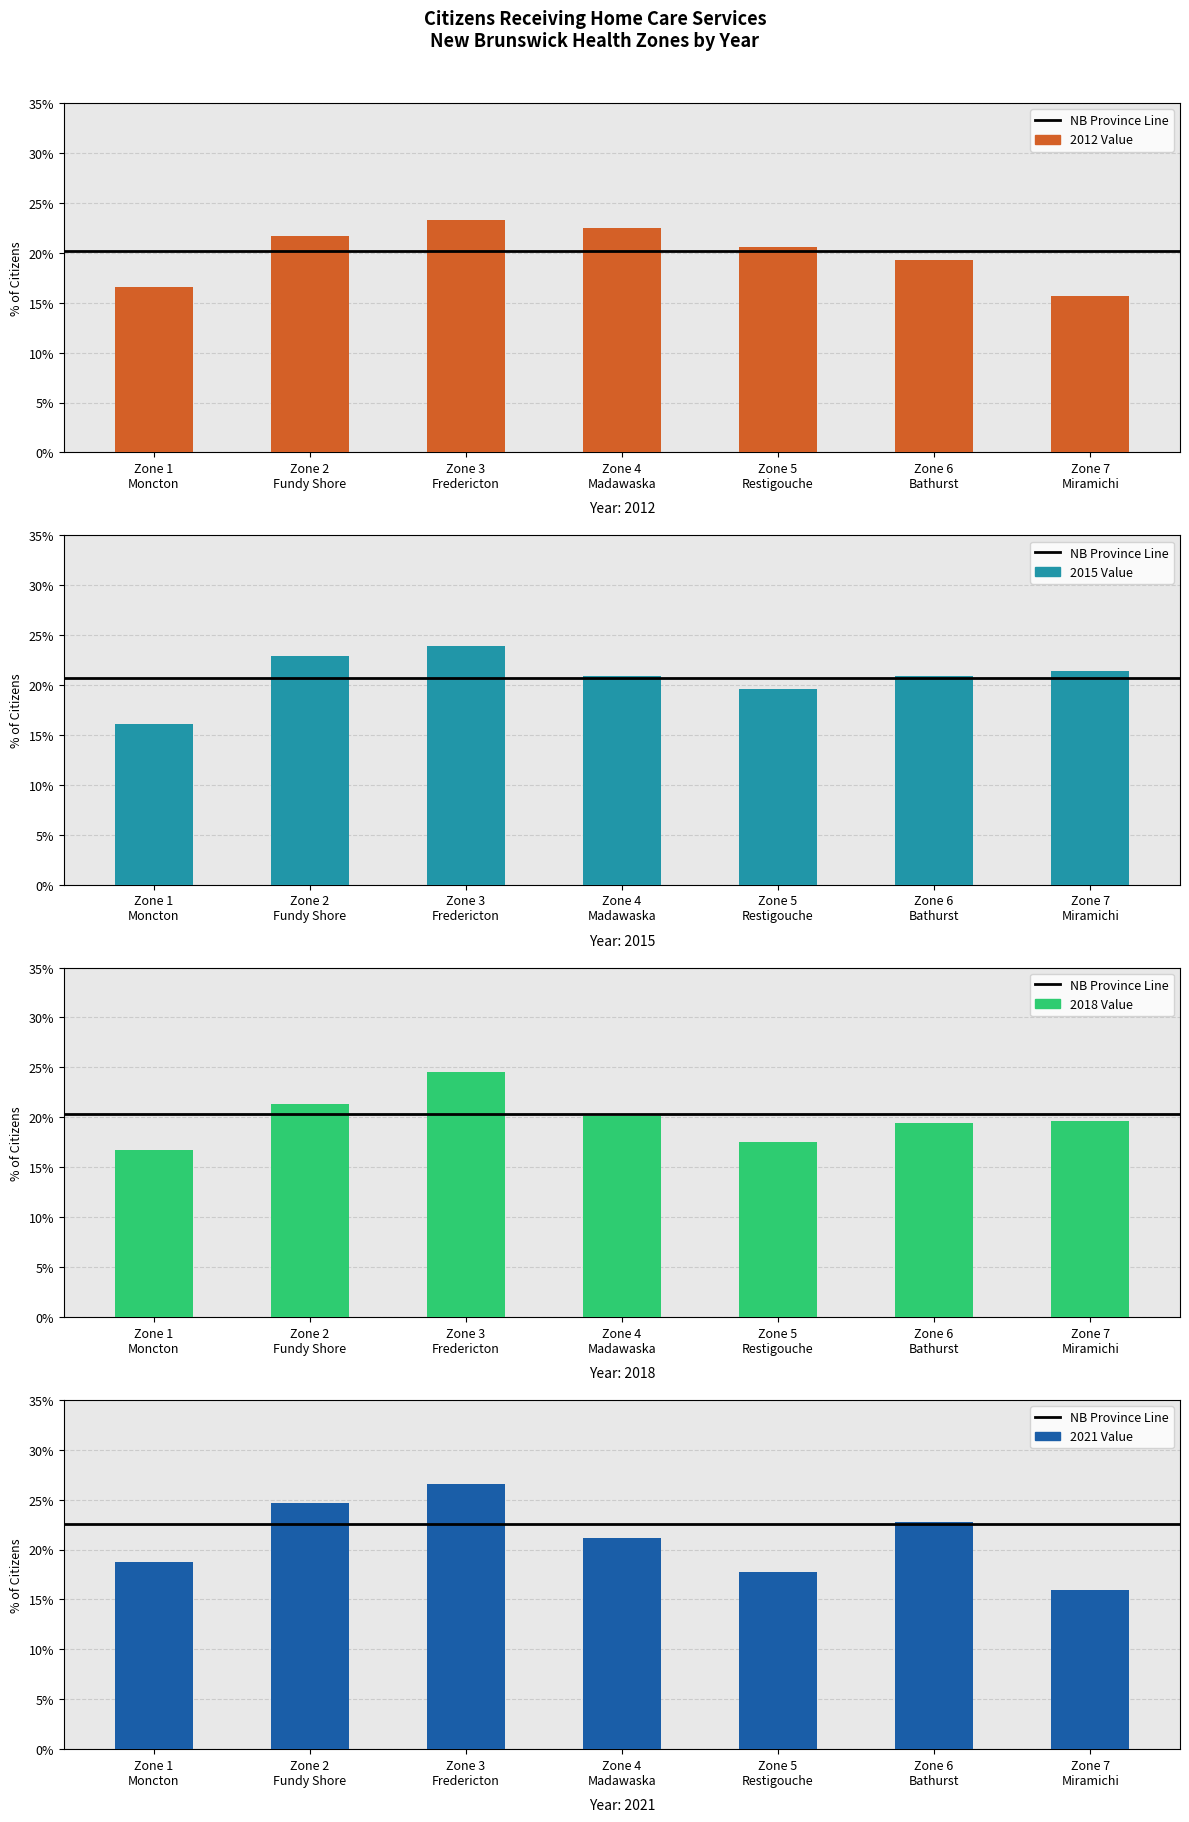

At which category is the sum across all series the highest?

Zone 1
Moncton